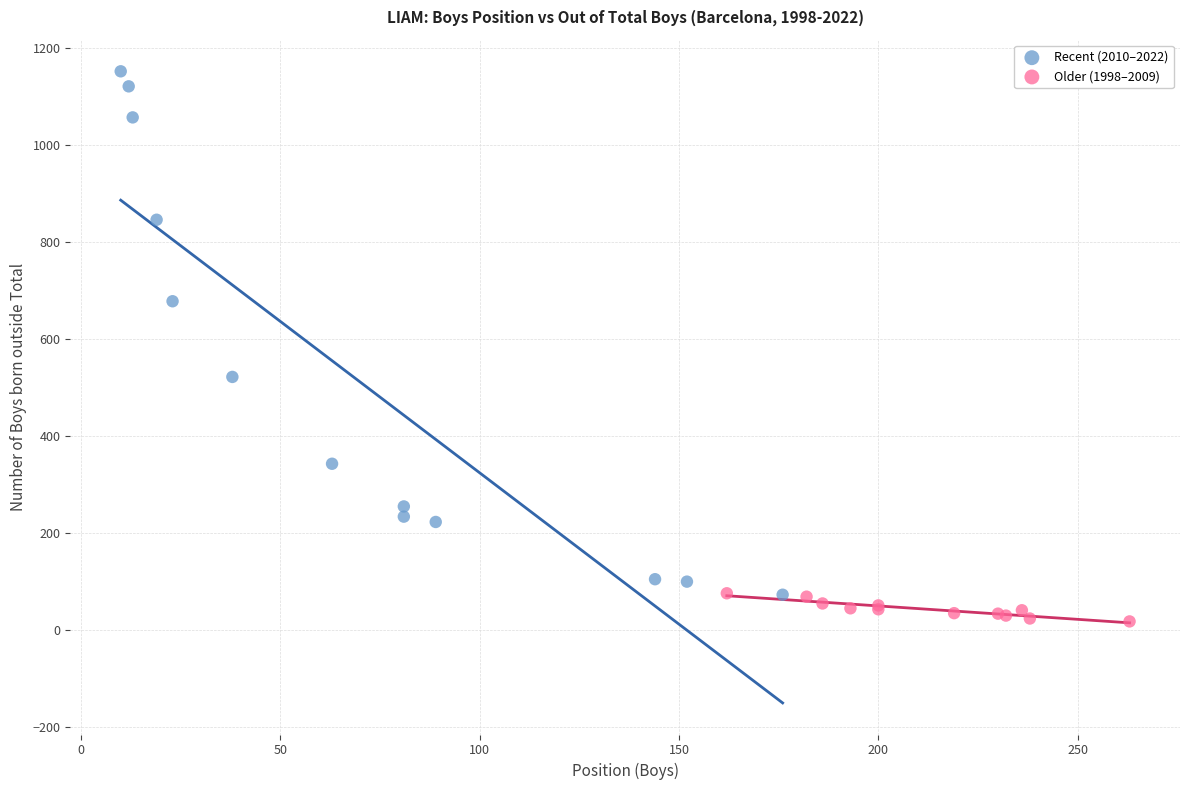

Which series has the largest Y range (max minus min)?

Recent (2010–2022)